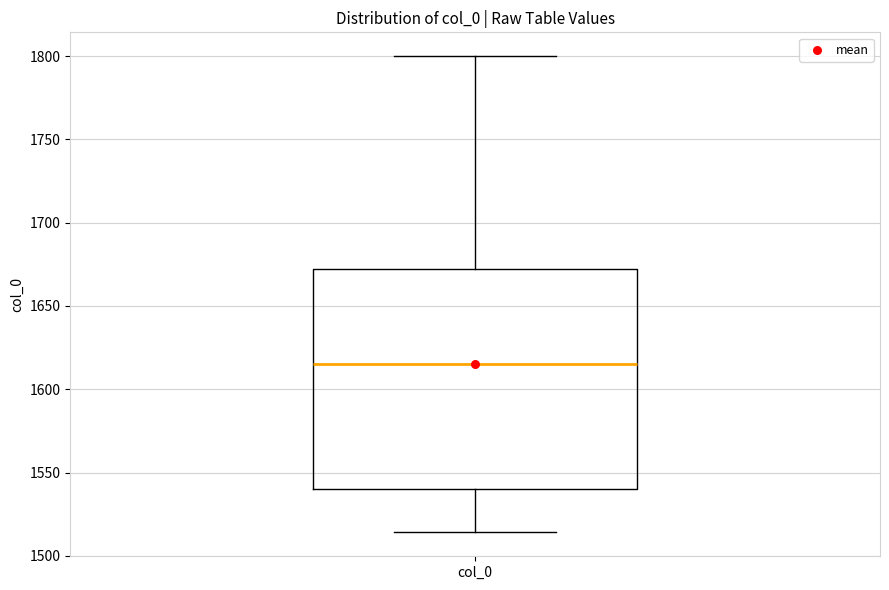

Transcribe this box plot: give where the median line is, the range the box spans, and where the two whiskers end, as read against the y-axis. The values are not printed on the chart, so give them approximately, as read against the axis.

median 1615, box 1540 to 1670, whiskers 1515 to 1800